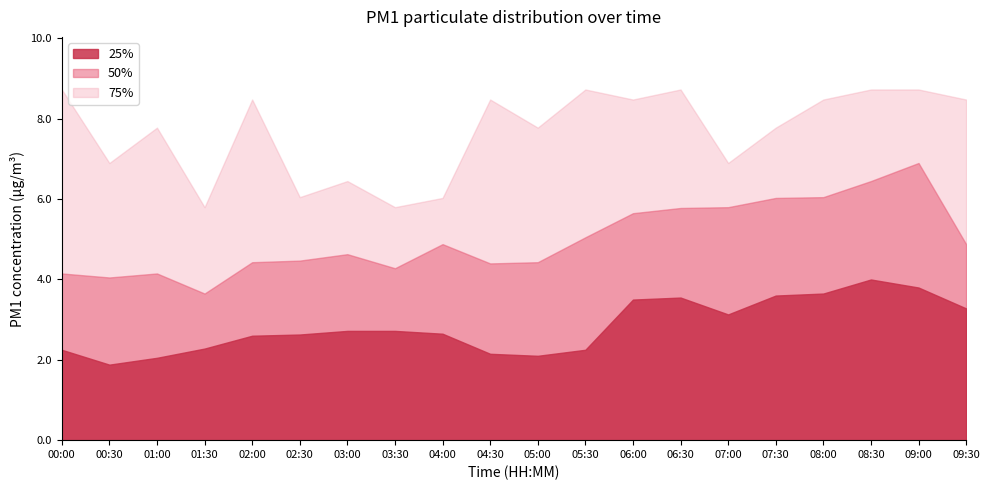

True or false: P1 (50%) has more than 1 interior local peaks.

True